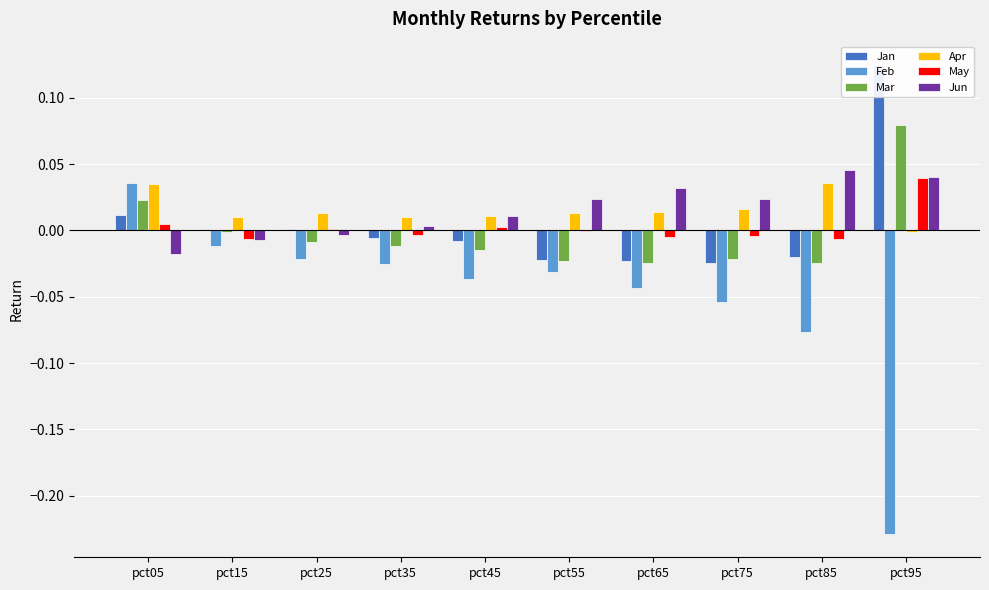

How many positive values does the May series have?

4